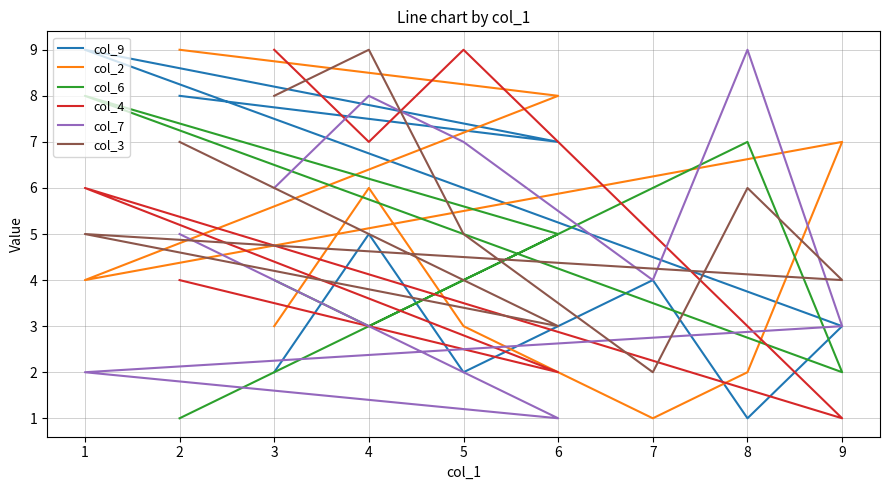

Does the chart have visible grid lines?

Yes